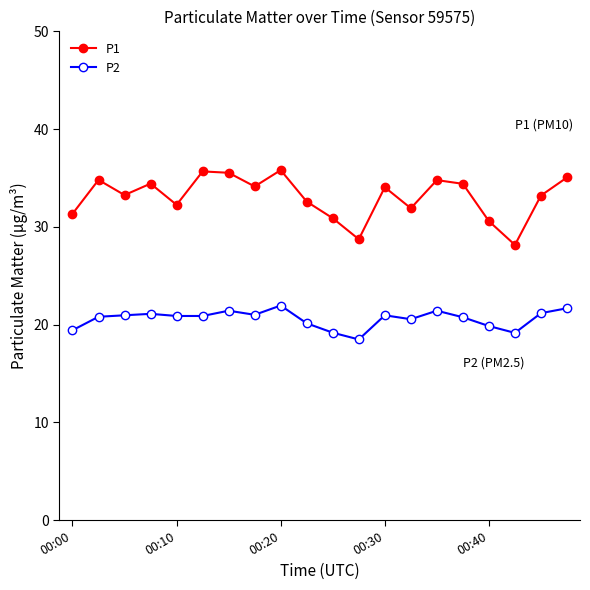

At how many categories does at least one series exceed 27?

20